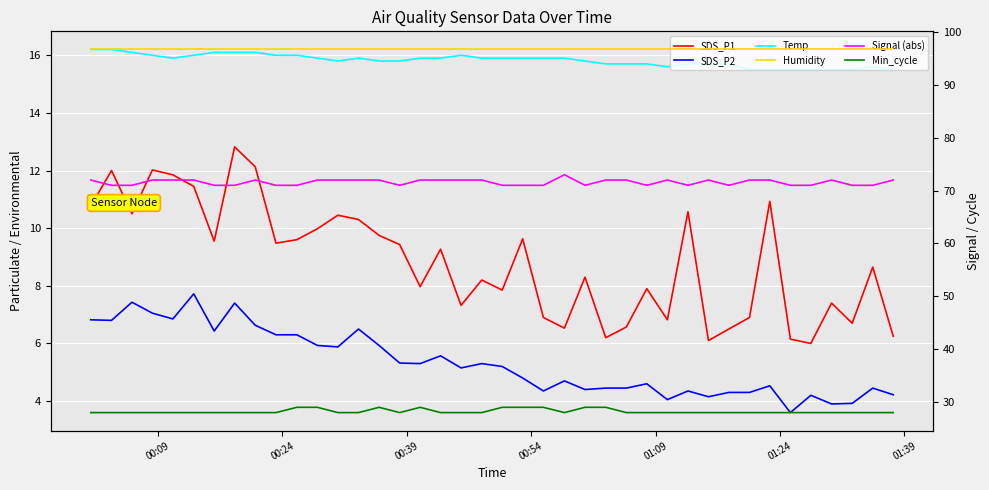

At how many categories does at least one series exceed 54?

40